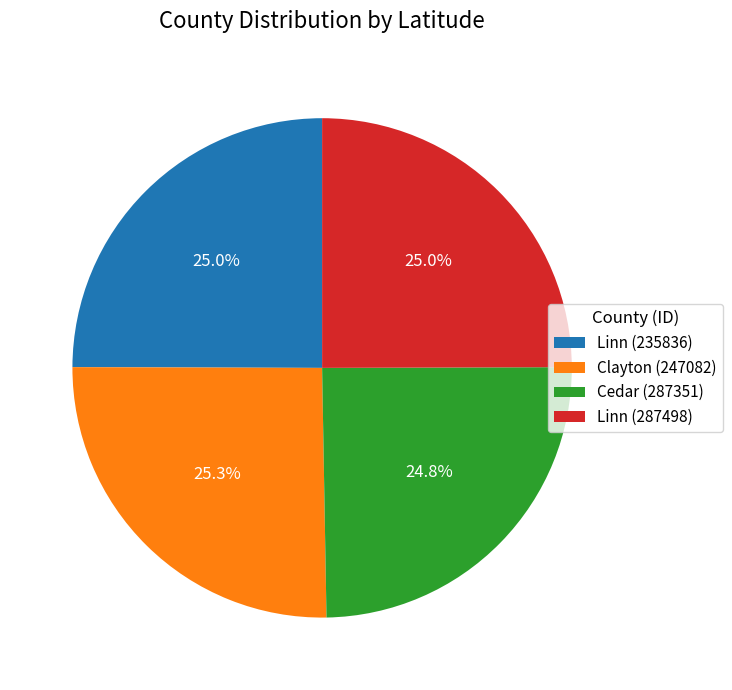

Approximately how many times larger is the value at Linn (287498) compared to Cedar (287351)?

1.0